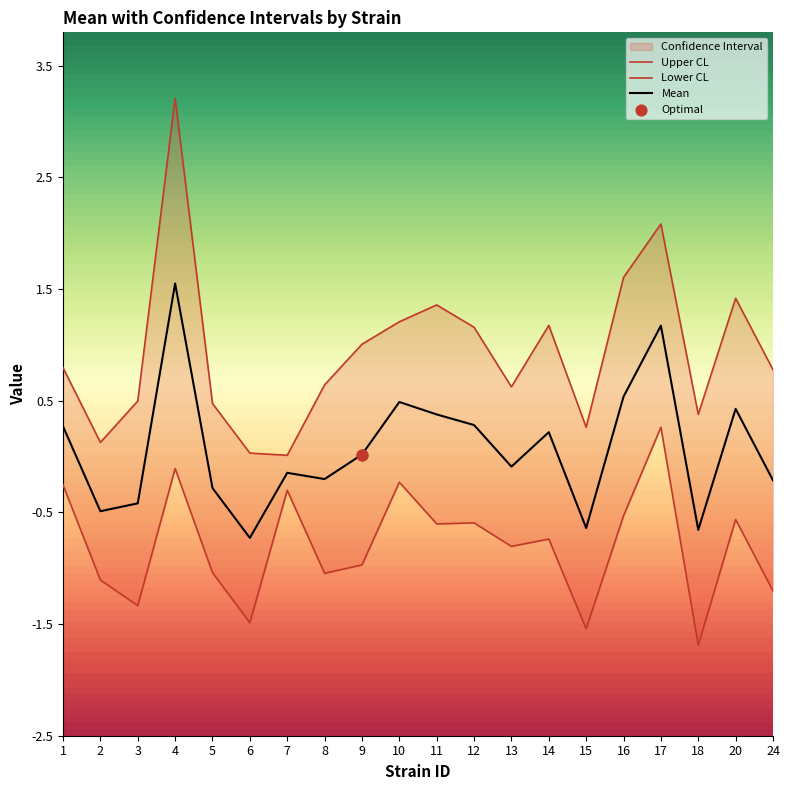

At which category is the sum across all series the highest?

4